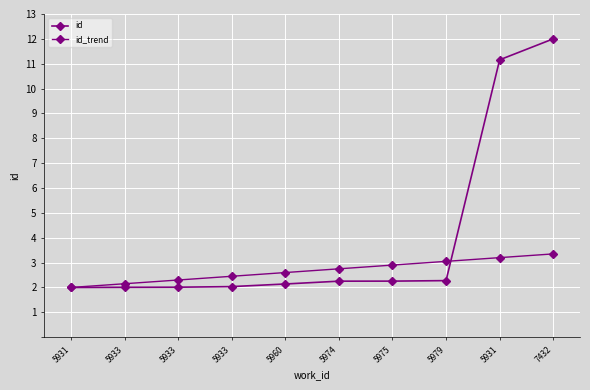

What is the smallest value displayed?

2.0